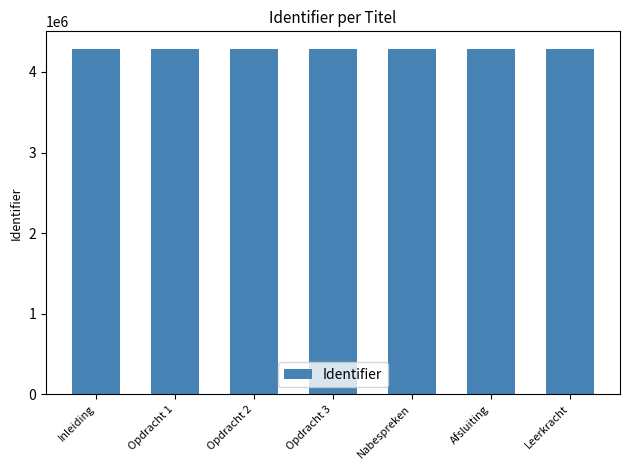

Does the chart contain any negative values?

No